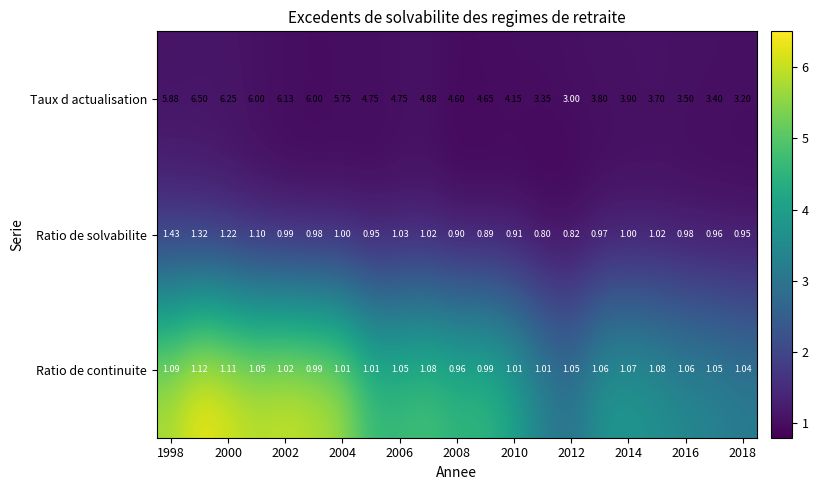

Which series has the widest spread of values?

Taux d actualisation